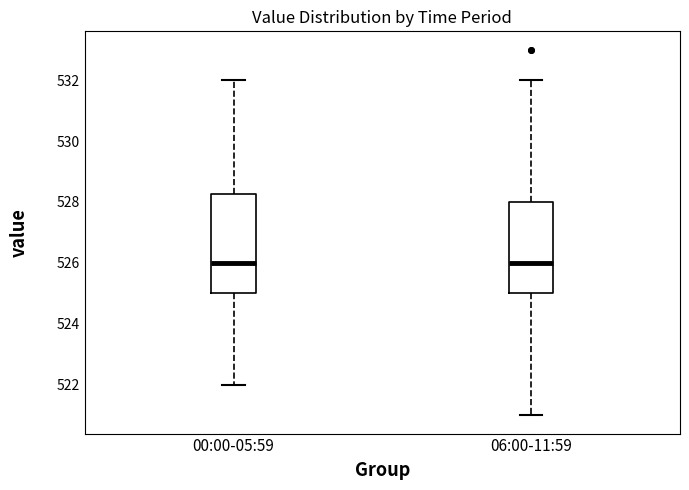

Reading left to right, read every box against the y-axis: the position of its median line, the range the box covers, and the ends of its whiskers. The values are not printed on the chart, so give them approximately, as read against the axis.

00:00-05:59: median 526.0, box 525.0 to 528.2, whiskers 522.0 to 532.0
06:00-11:59: median 526.0, box 525.0 to 528.0, whiskers 521.0 to 532.0